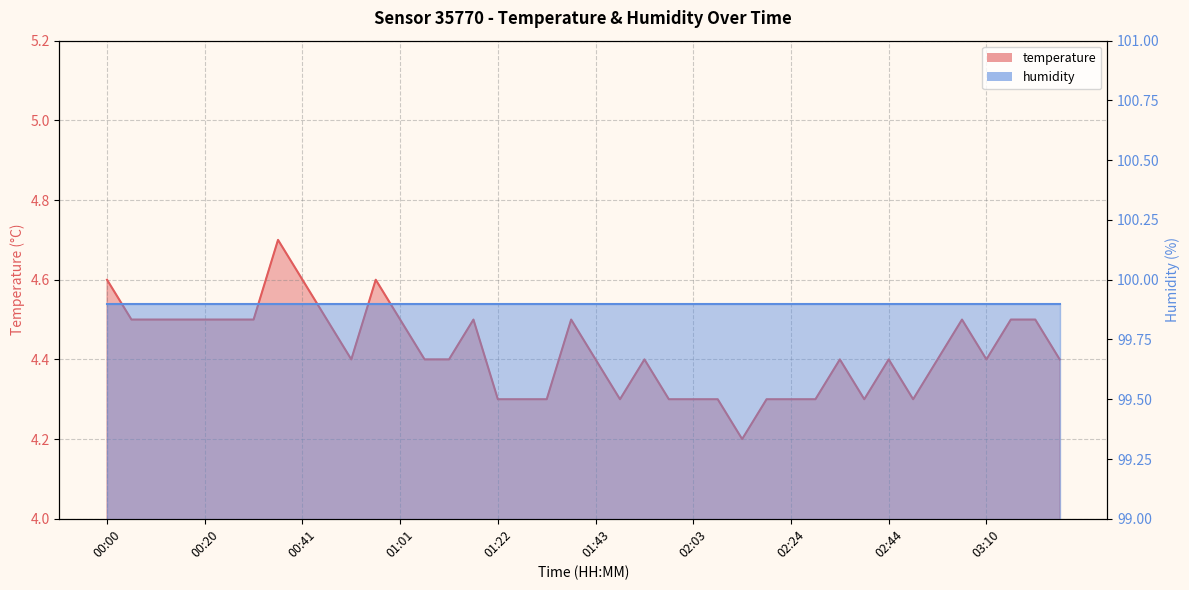

Which has a higher value, 01:58 or 03:16?

03:16